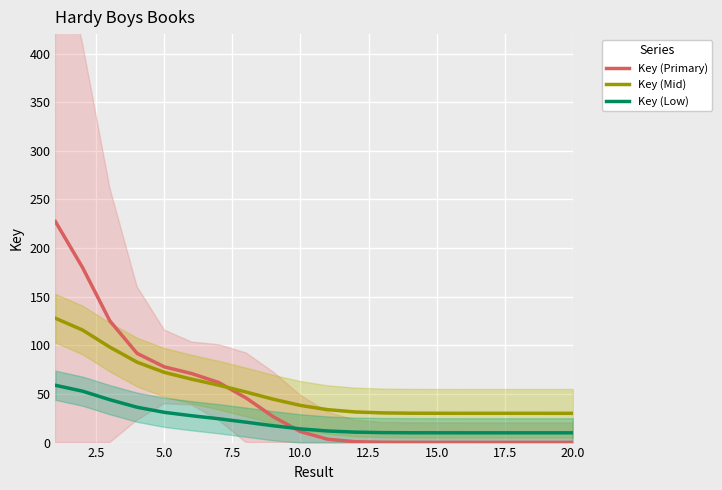

Count the number of data series in this chart.

3